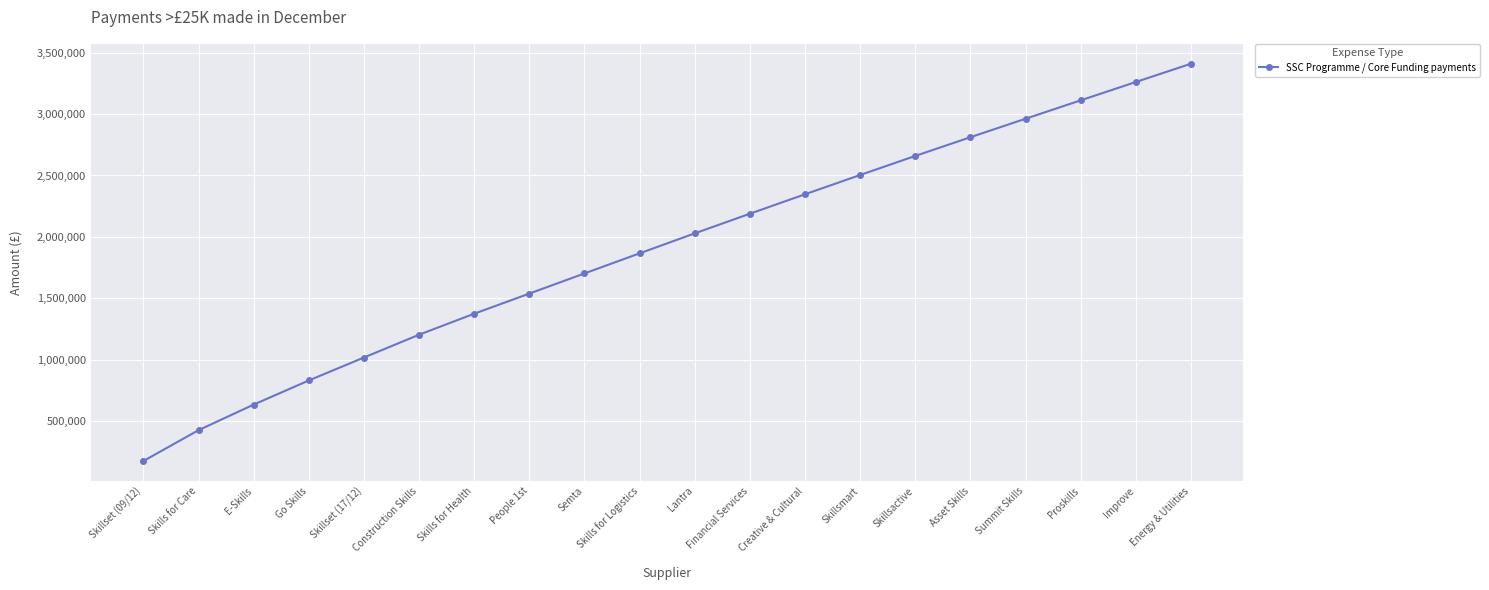

At which category does the chart reach its minimum across all series?

Skillset (09/12)